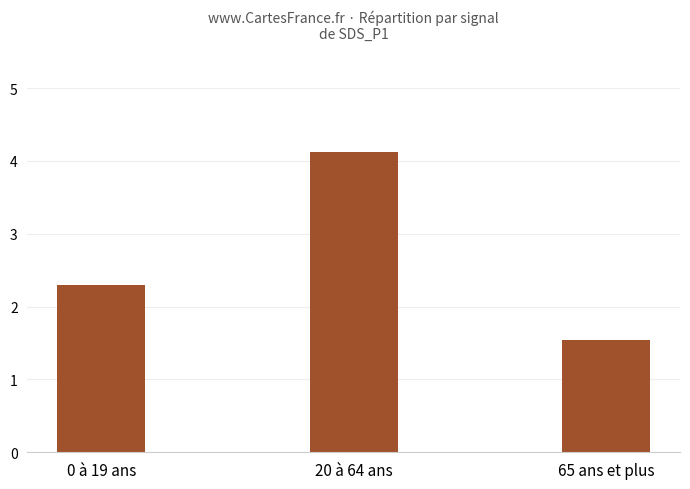

Which category has the highest value across all series?

20 à 64 ans